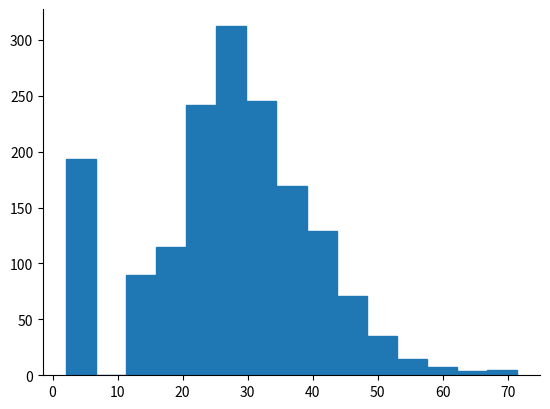

Reading left to right, list every bar in this chart as the range it spans on the x-axis followed by its height. Neither the bar edges nor the heights are printed on the chart, so give them approximately, as read against the axes.

2 to 7: 195
7 to 11: 0
11 to 16: 90
16 to 21: 115
21 to 25: 240
25 to 30: 310
30 to 34: 245
34 to 39: 170
39 to 44: 130
44 to 48: 70
48 to 53: 35
53 to 58: 15
58 to 62: 5
62 to 67: under 5
67 to 72: 5